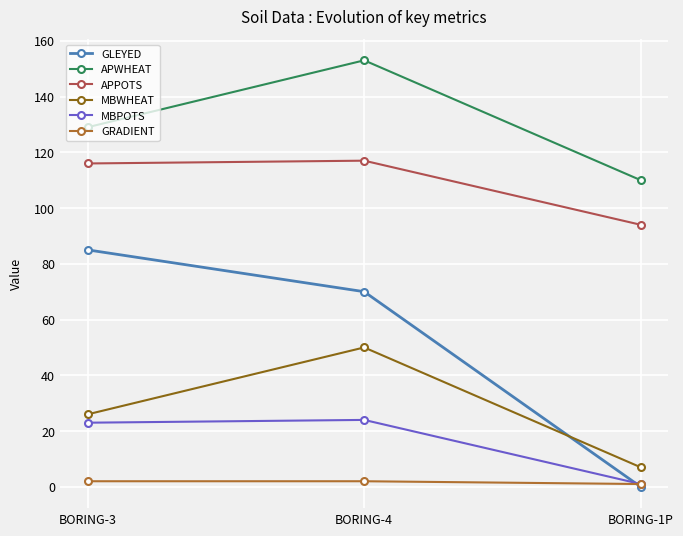

Which series has the widest spread of values?

GLEYED